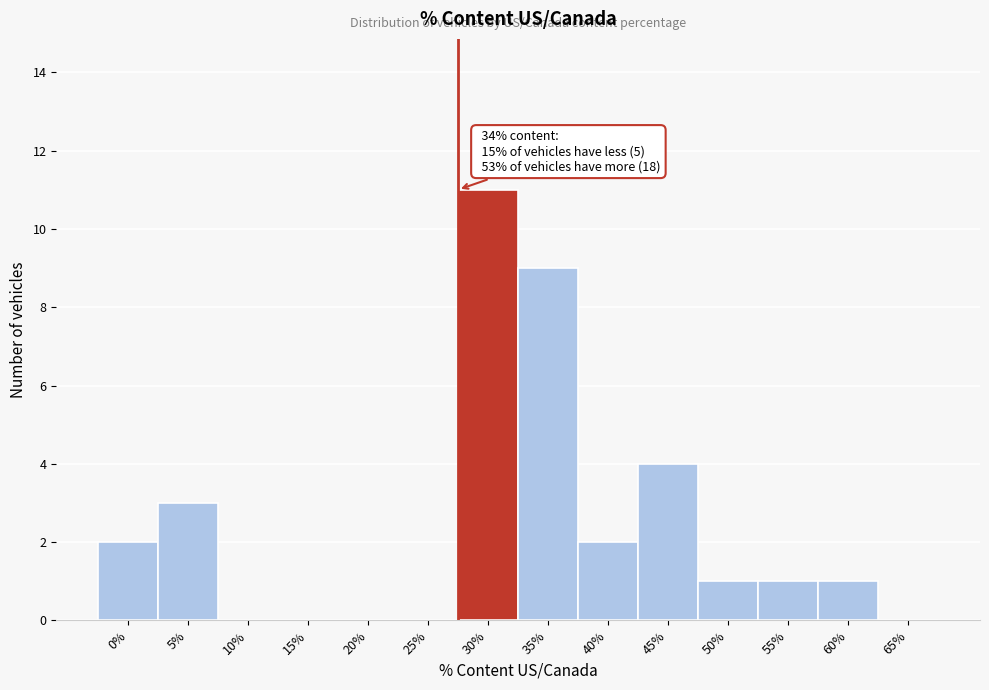

Reading left to right, transcribe all the data shown in this chart.

0%=2	5%=3	10%=0	15%=0	20%=0	25%=0	30%=11	35%=9	40%=2	45%=4	50%=1	55%=1	60%=1	65%=0